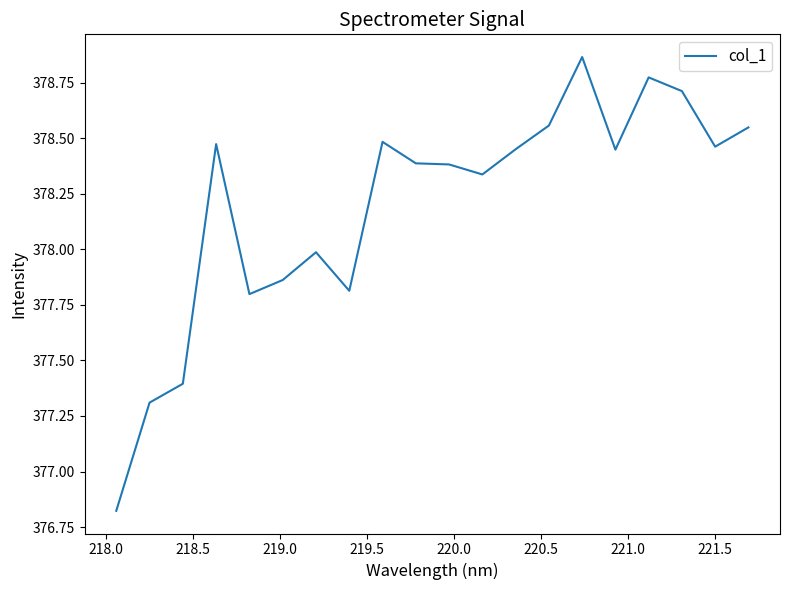

What is the difference between the maximum and minimum values?

2.0